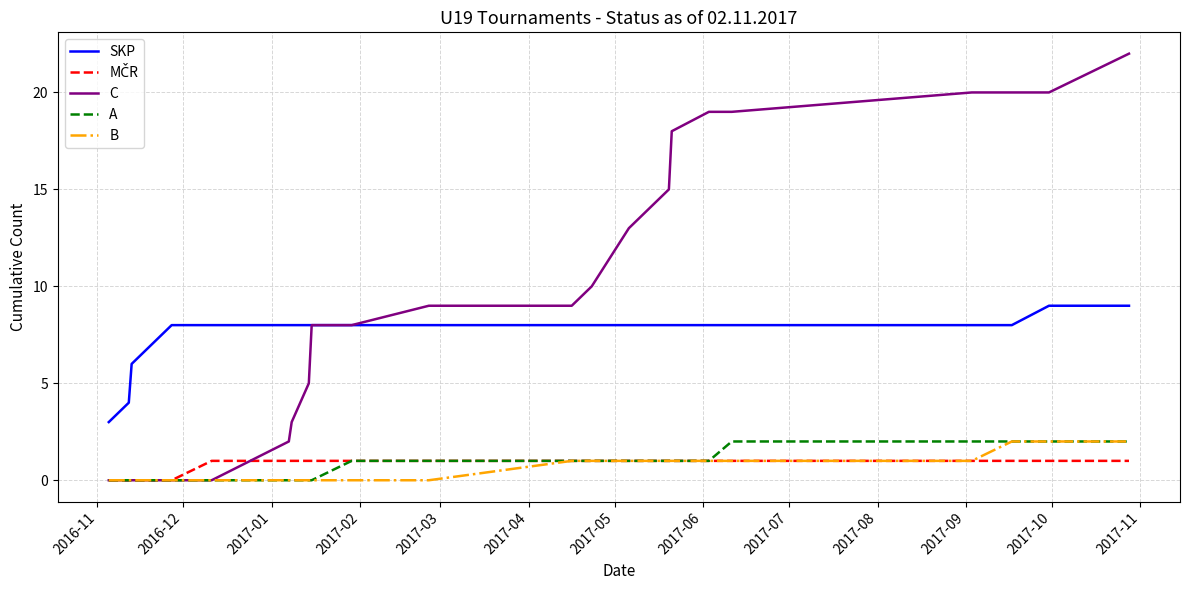

Which series has the largest range (max minus min)?

C